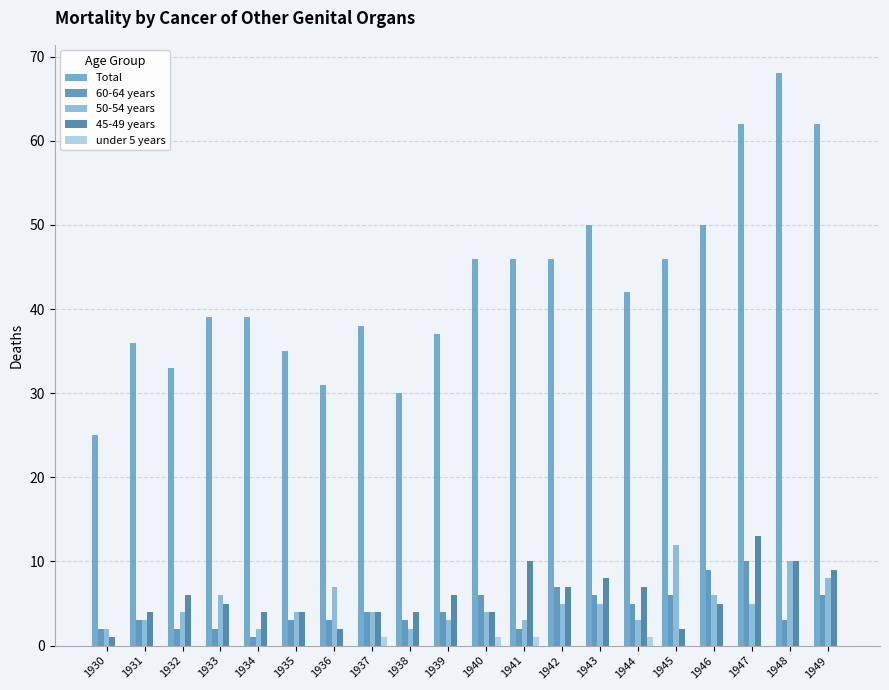

Reading left to right, extract all data points from this chart.

Total: 1930=25	1931=36	1932=33	1933=39	1934=39	1935=35	1936=31	1937=38	1938=30	1939=37	1940=46	1941=46	1942=46	1943=50	1944=42	1945=46	1946=50	1947=62	1948=68	1949=62
60-64 years: 1930=2	1931=3	1932=2	1933=2	1934=1	1935=3	1936=3	1937=4	1938=3	1939=4	1940=6	1941=2	1942=7	1943=6	1944=5	1945=6	1946=9	1947=10	1948=3	1949=6
50-54 years: 1930=2	1931=3	1932=4	1933=6	1934=2	1935=4	1936=7	1937=4	1938=2	1939=3	1940=4	1941=3	1942=5	1943=5	1944=3	1945=12	1946=6	1947=5	1948=10	1949=8
45-49 years: 1930=1	1931=4	1932=6	1933=5	1934=4	1935=4	1936=2	1937=4	1938=4	1939=6	1940=4	1941=10	1942=7	1943=8	1944=7	1945=2	1946=5	1947=13	1948=10	1949=9
under 5 years: 1930=0	1931=0	1932=0	1933=0	1934=0	1935=0	1936=0	1937=1	1938=0	1939=0	1940=1	1941=1	1942=0	1943=0	1944=1	1945=0	1946=0	1947=0	1948=0	1949=0